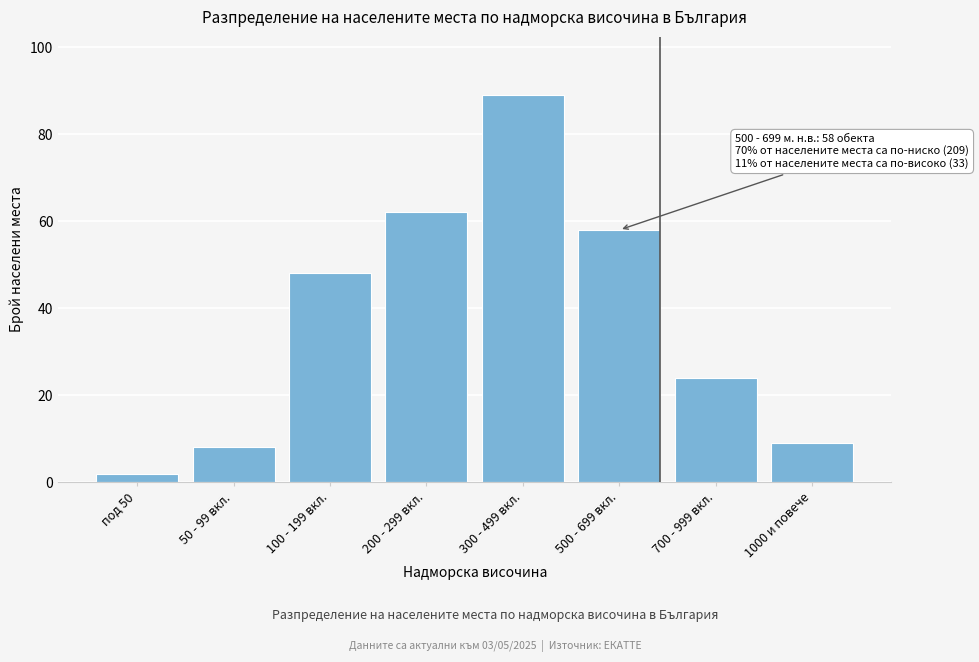

Reading left to right, what are all the values shown in this chart?

2	8	48	62	89	58	24	9